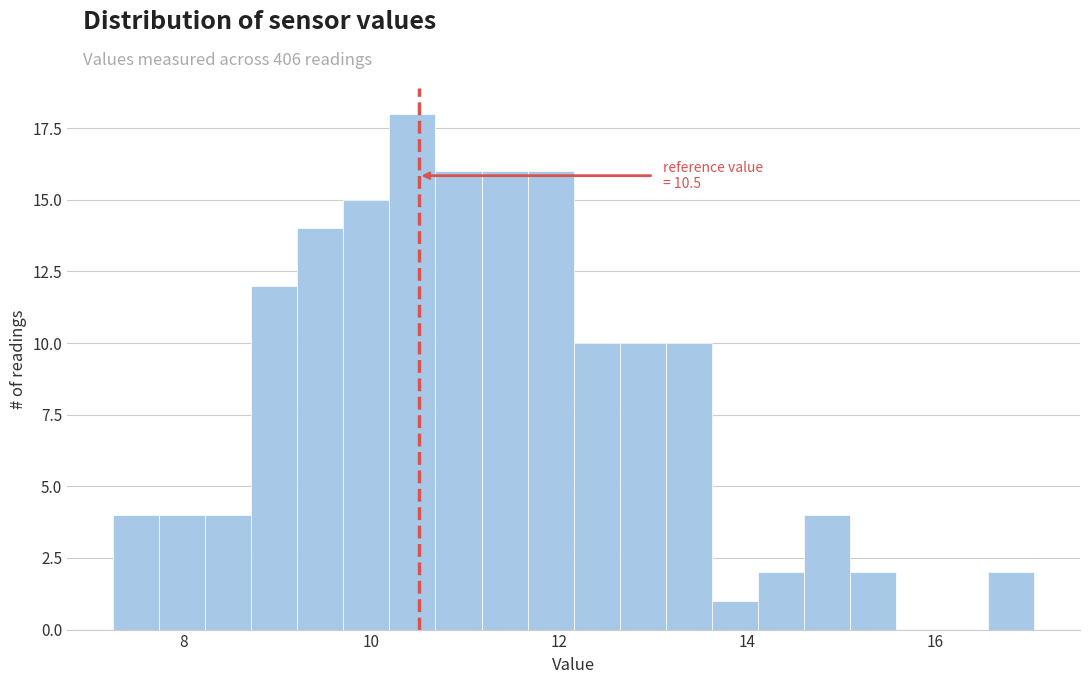

Around what value on the x-axis is the tallest bar? Give the approximate position of its centre, as read against the axis.

10.4